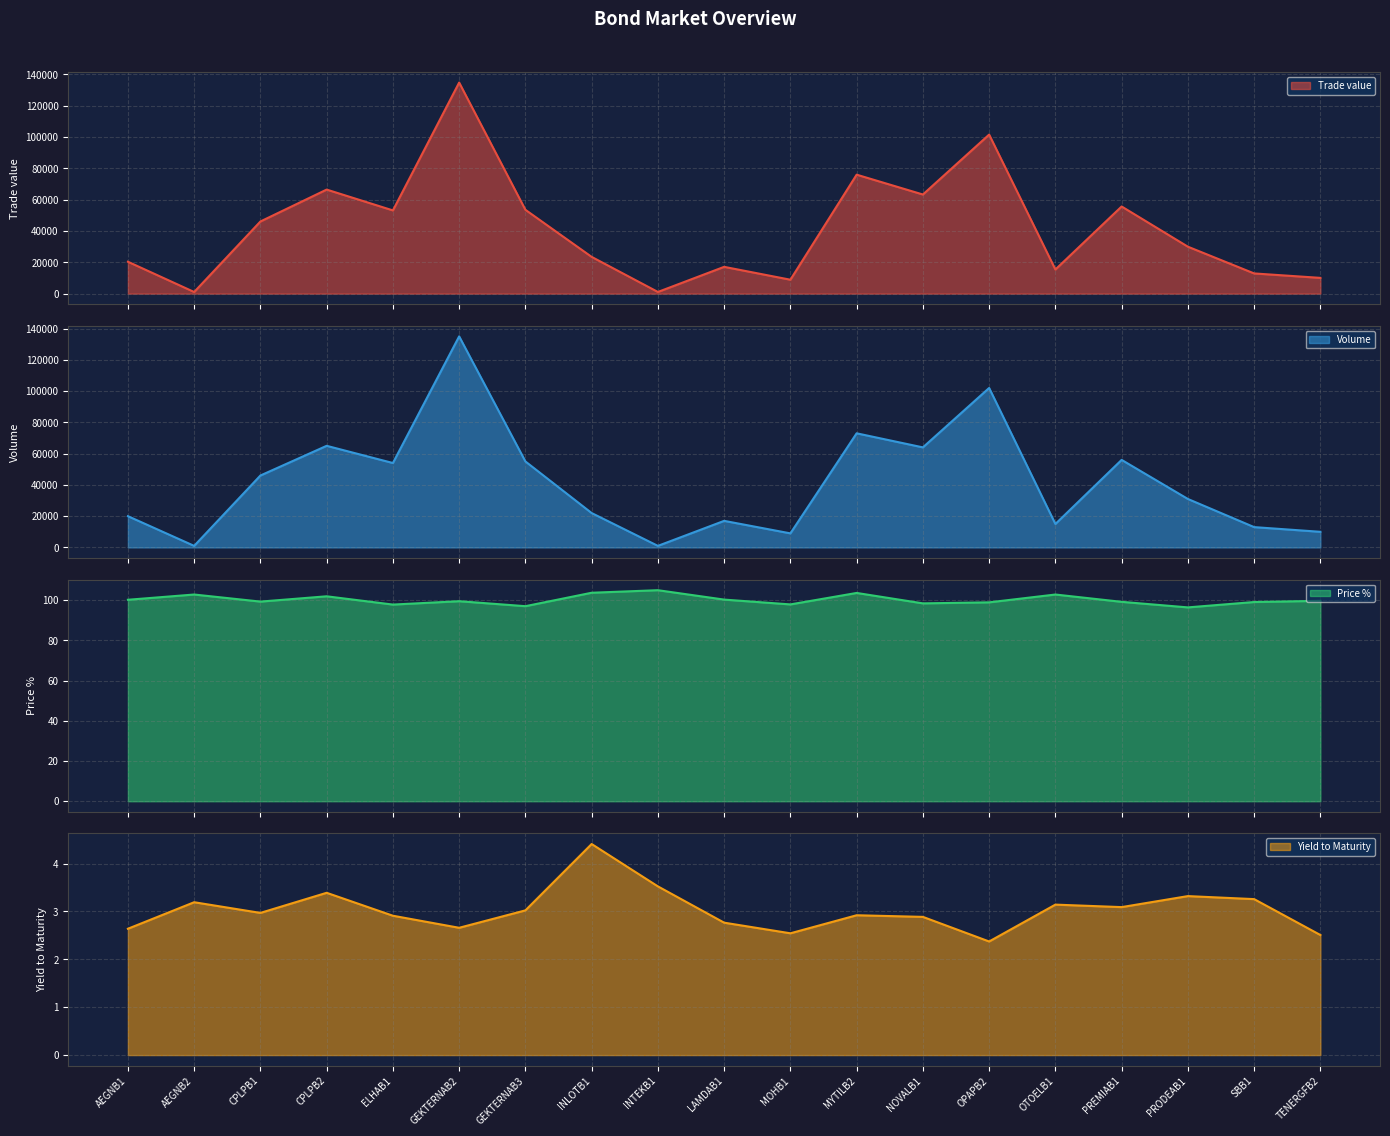

Is the value of Yield to Maturity at INLOTB1 greater than the value of Volume at GEKTERNAB2?

No